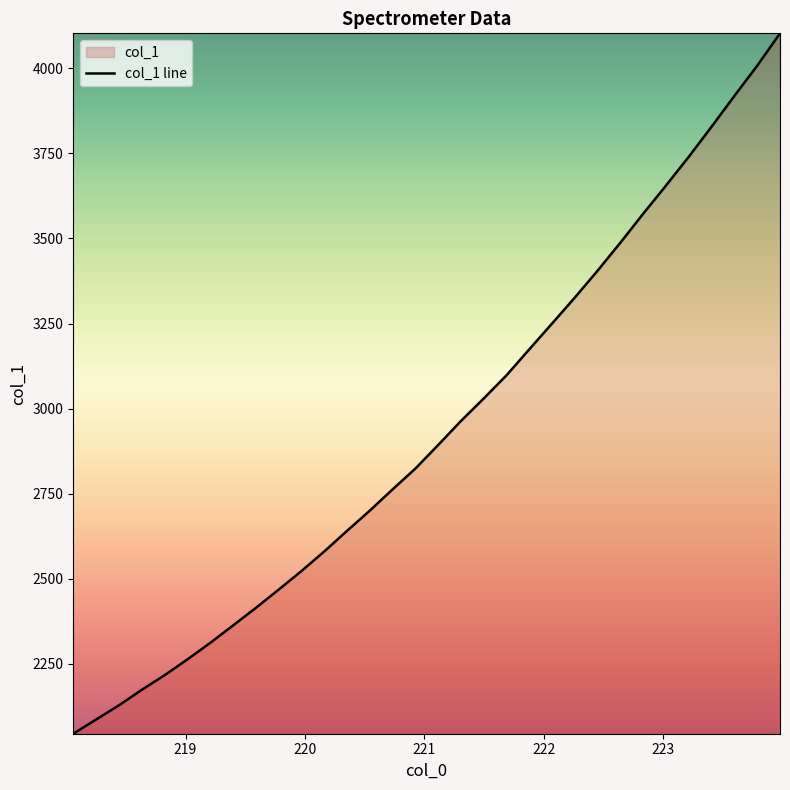

True or false: the data has more than 0 interior local peaks.

False